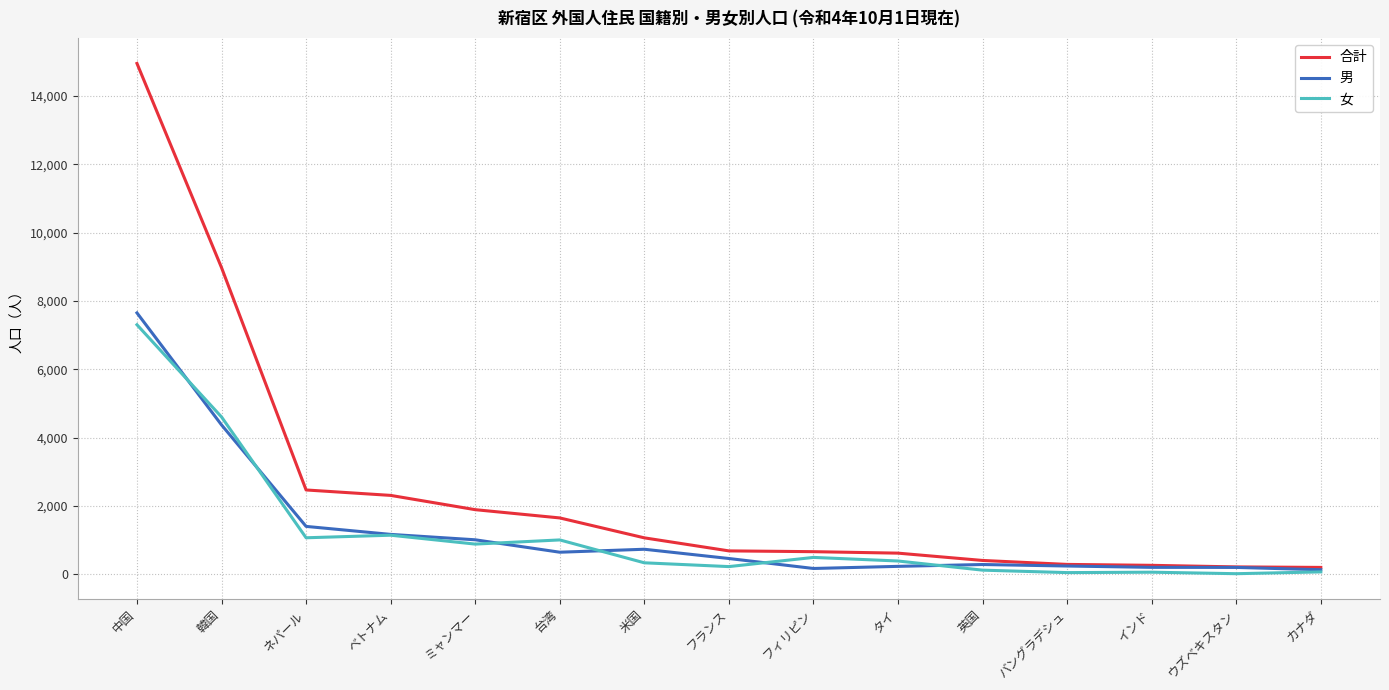

How many categories are shown in the chart?

15